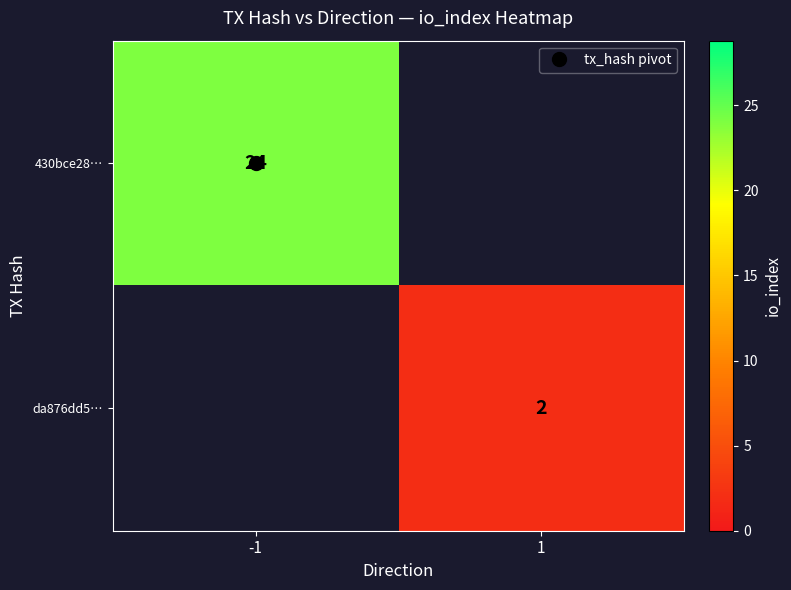

List the series in order of their overall mean, highest first.

430bce28…, da876dd5…